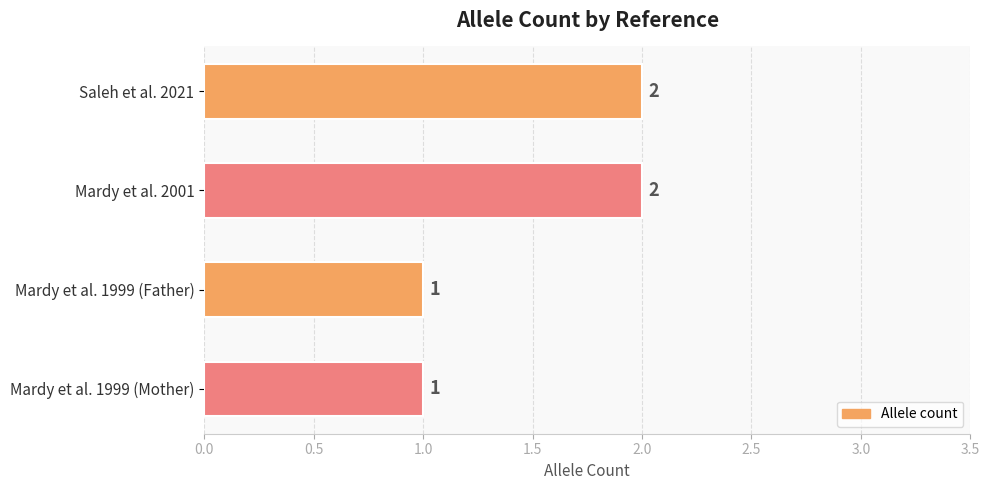

Reading top to bottom, extract all data points from this chart.

2	2	1	1